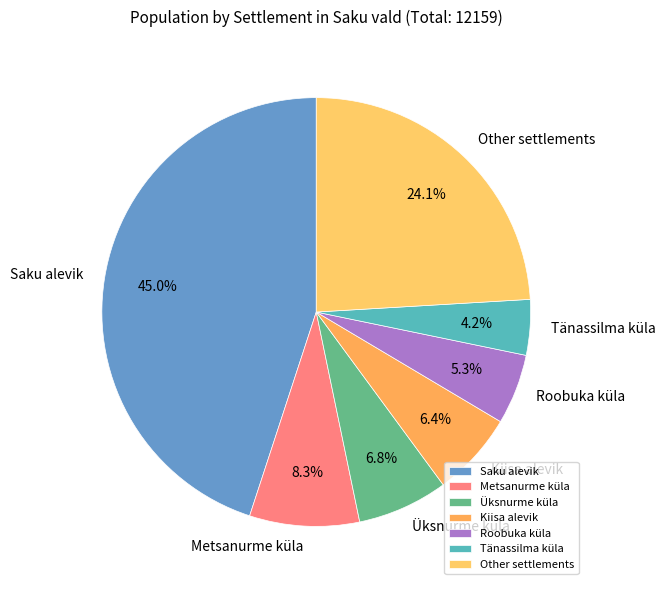

Which has a higher value, Roobuka küla or Tänassilma küla?

Roobuka küla